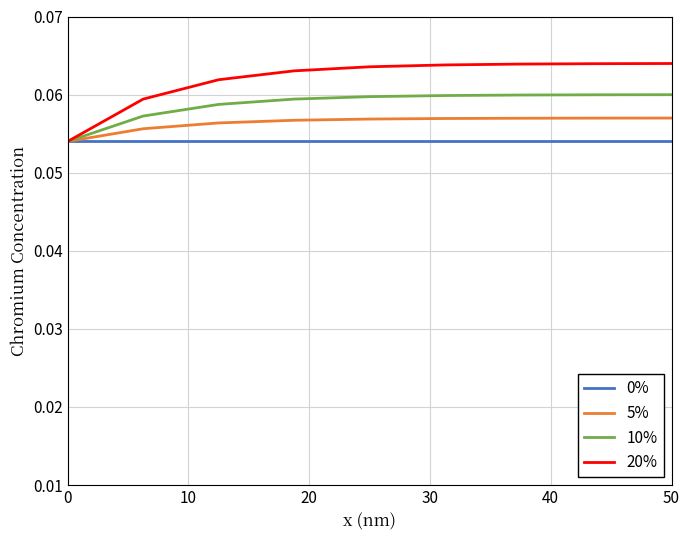

Rank the series by their maximum value, from highest to lowest.

20%, 10%, 5%, 0%